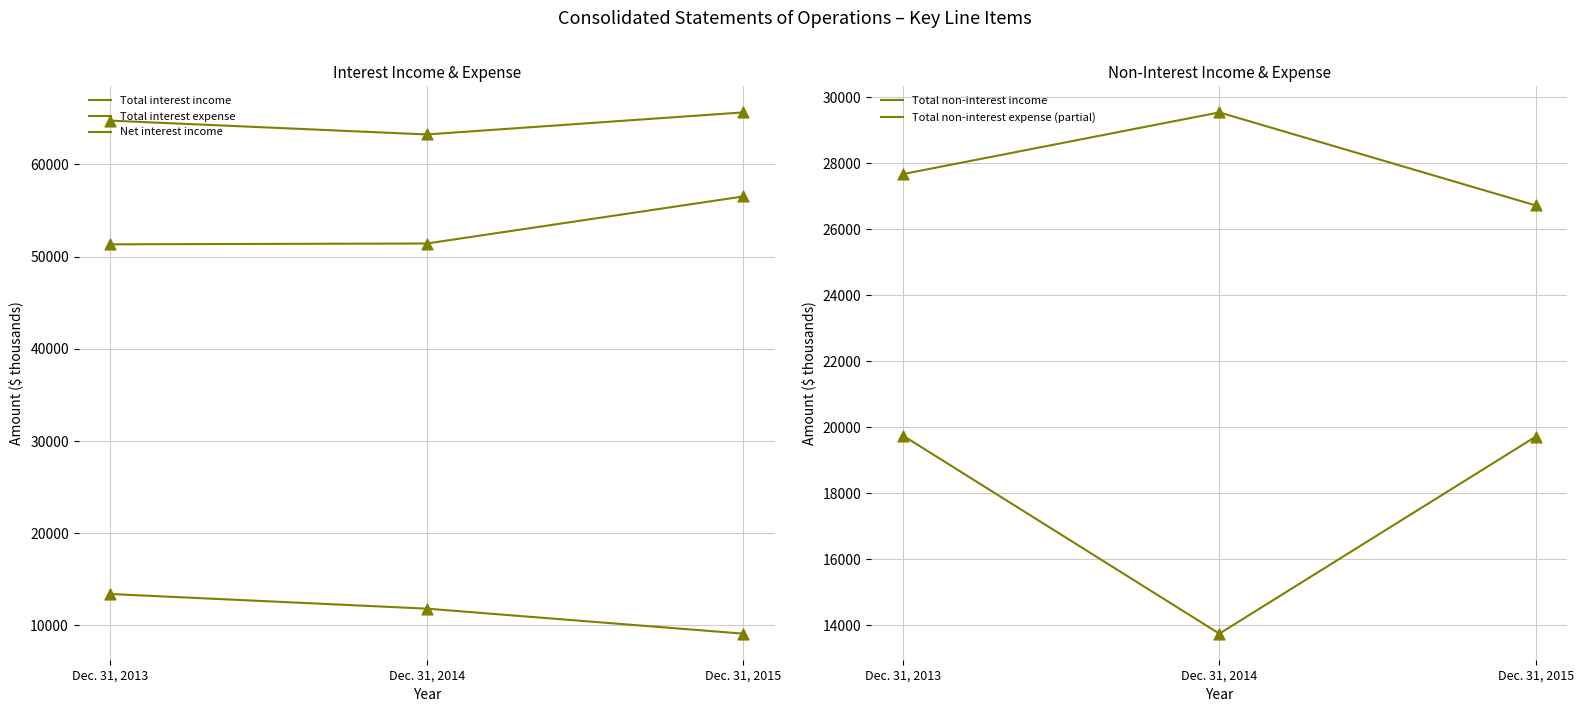

Is the value of Total non-interest expense (partial) at Dec. 31, 2013 greater than the value of Total interest income at Dec. 31, 2013?

No